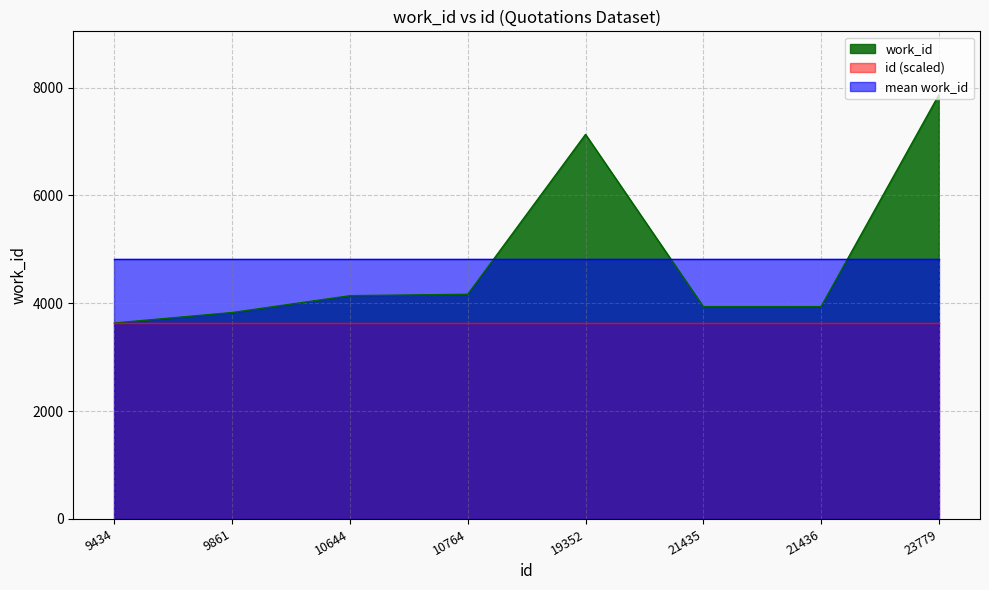

What is the difference between the values at 21436 and 23779?

3926